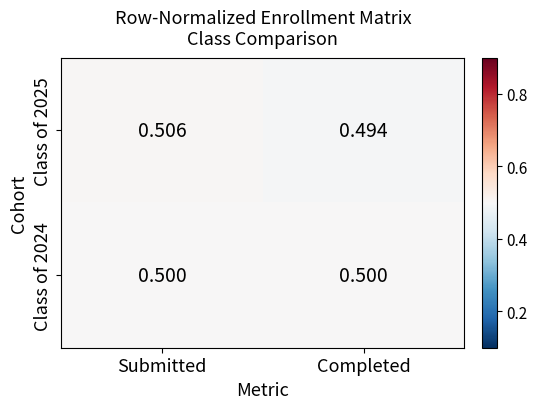

At which category is the sum across all series the highest?

Submitted